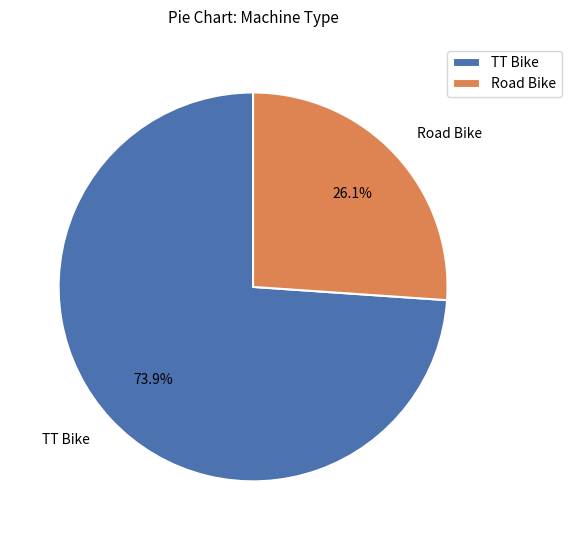

What is the smallest slice in the pie chart?

Road Bike